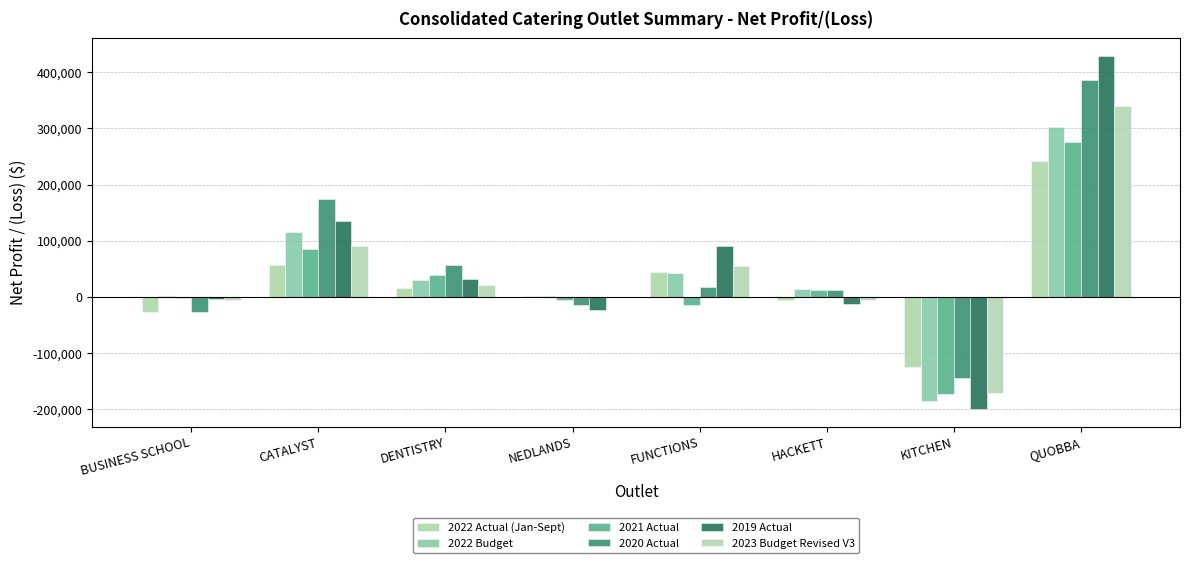

How many groups of bars are there?

8